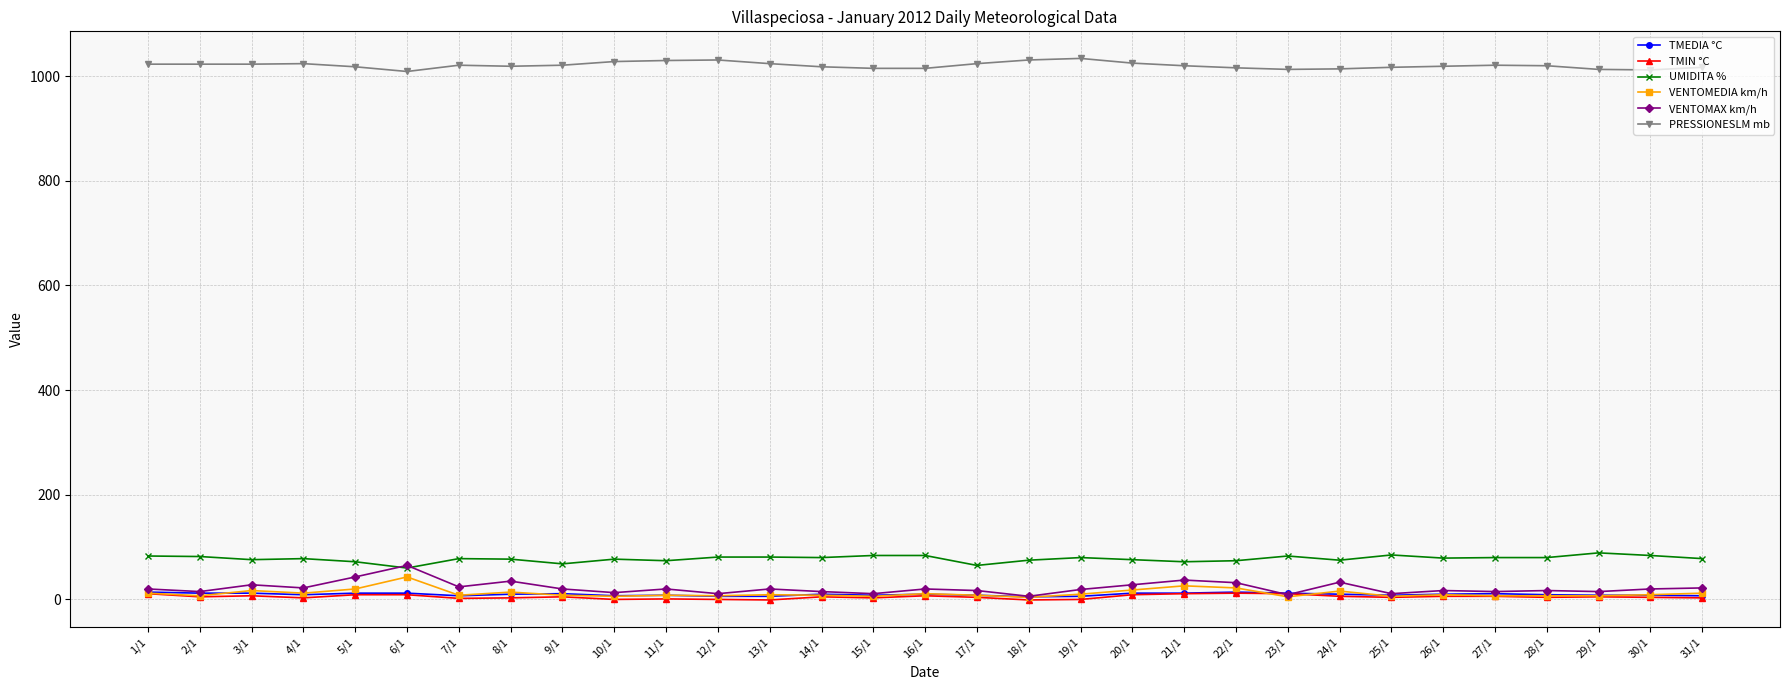

True or false: TMIN °C has more than 0 interior local peaks.

True